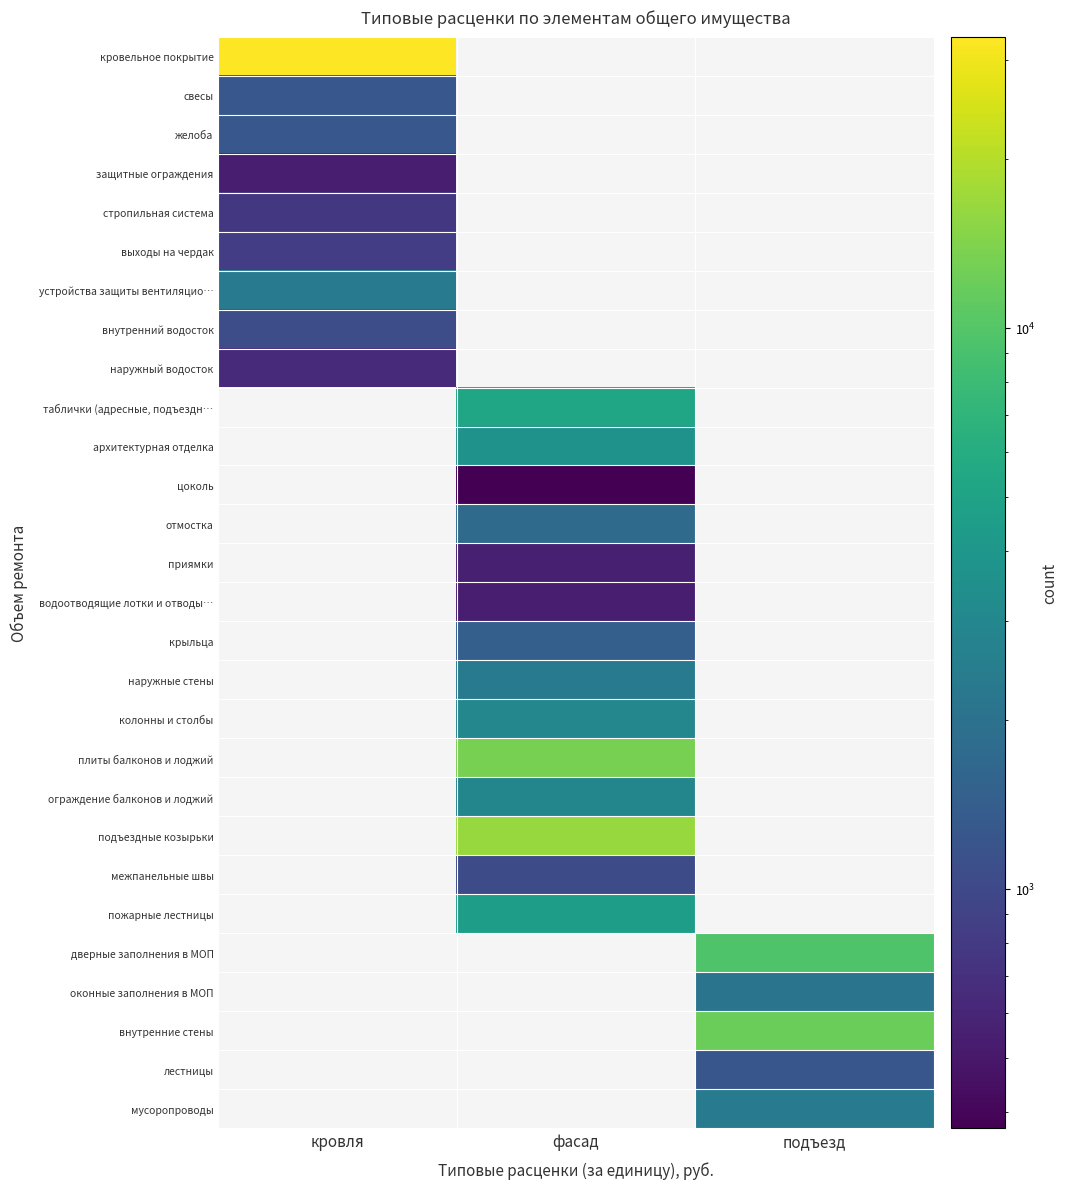

At which category is the sum across all series the highest?

фасад